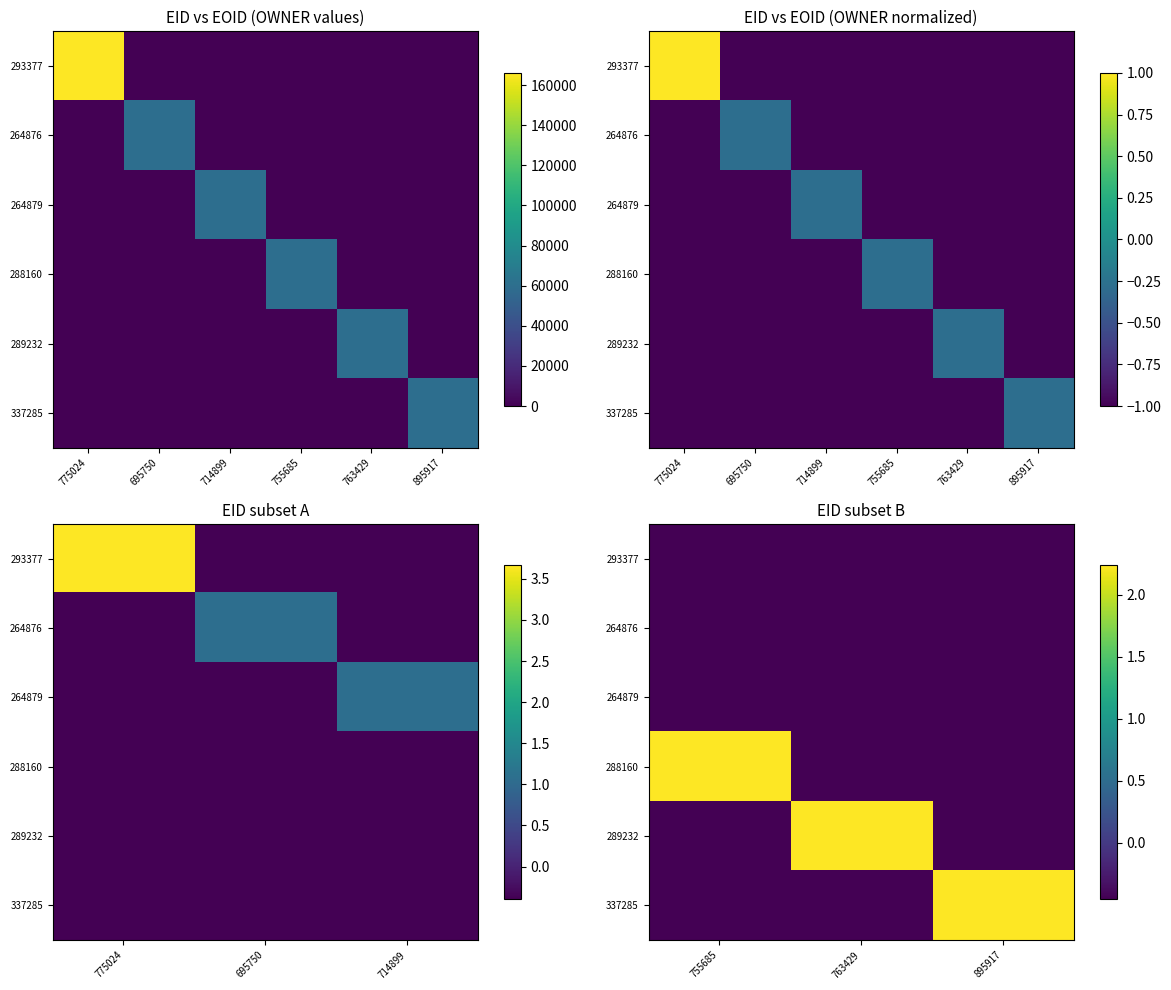

What is the average value of the 264876 series?

-0.4